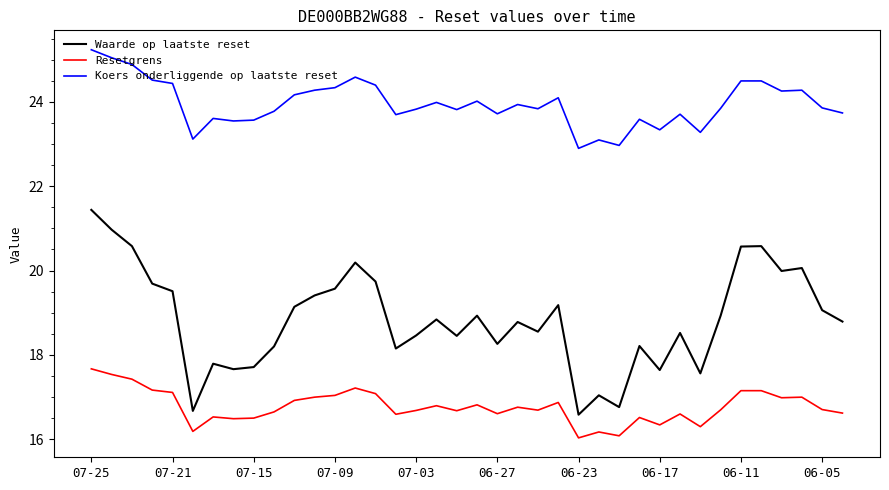

What is the maximum value for Waarde op laatste reset?

21.4